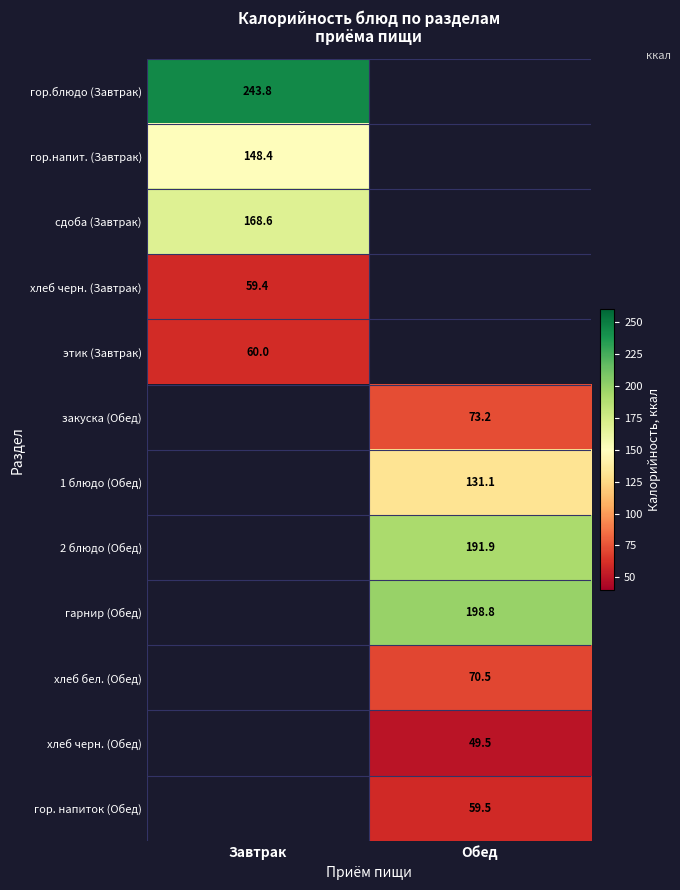

Is the value of гор.блюдо (Завтрак) at Завтрак greater than the value of этик (Завтрак) at Завтрак?

Yes